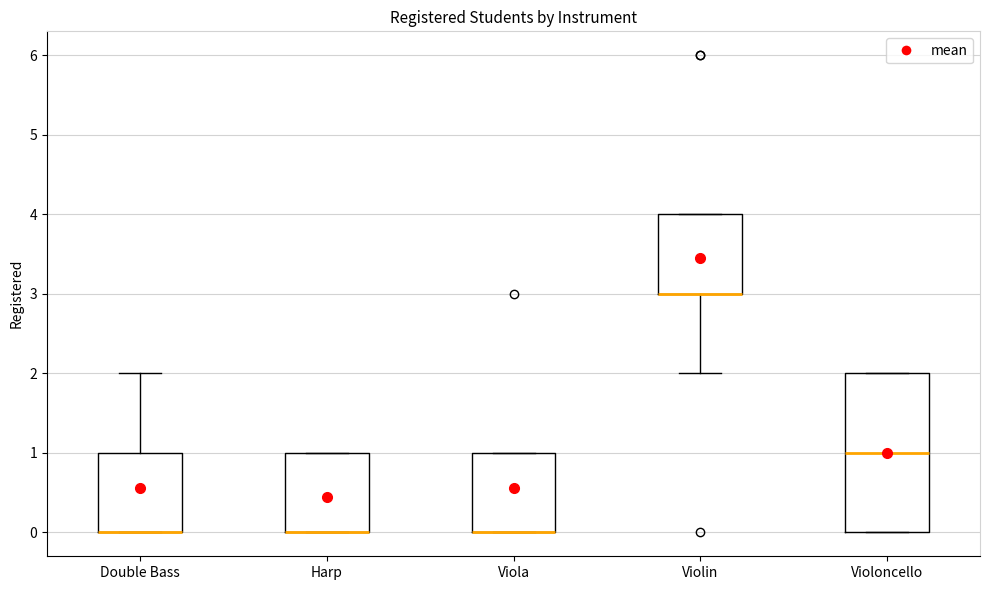

Reading left to right, read every box against the y-axis: the position of its median line, the range the box covers, and the ends of its whiskers. The values are not printed on the chart, so give them approximately, as read against the axis.

Double Bass: median 0 (drawn on the box's lower edge), box 0 to 1, whiskers 0 to 2
Harp: median 0 (drawn on the box's lower edge), box 0 to 1, whiskers 0 to 1
Viola: median 0 (drawn on the box's lower edge), box 0 to 1, whiskers 0 to 1
Violin: median 3 (drawn on the box's lower edge), box 3 to 4, whiskers 2 to 4
Violoncello: median 1, box 0 to 2, whiskers 0 to 2